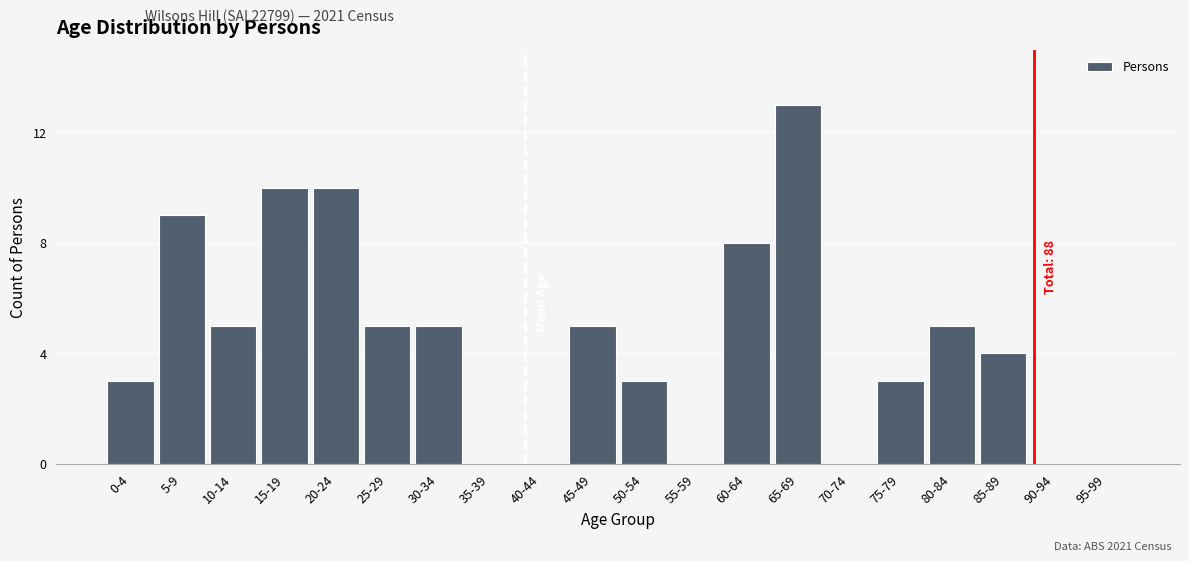

Reading left to right, what are all the values shown in this chart?

0-4=3	5-9=9	10-14=5	15-19=10	20-24=10	25-29=5	30-34=5	35-39=0	40-44=0	45-49=5	50-54=3	55-59=0	60-64=8	65-69=13	70-74=0	75-79=3	80-84=5	85-89=4	90-94=0	95-99=0